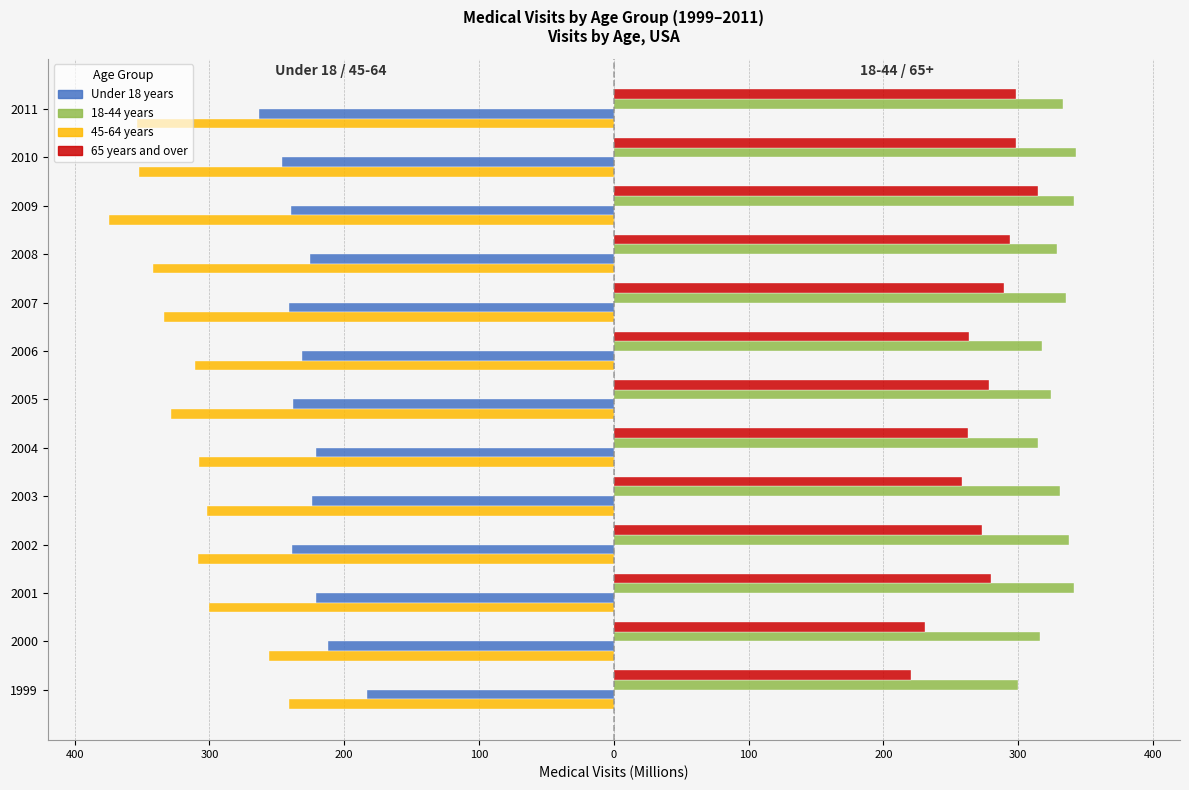

What are all the series names shown in the legend?

Under 18 years, 18-44 years, 45-64 years, 65 years and over